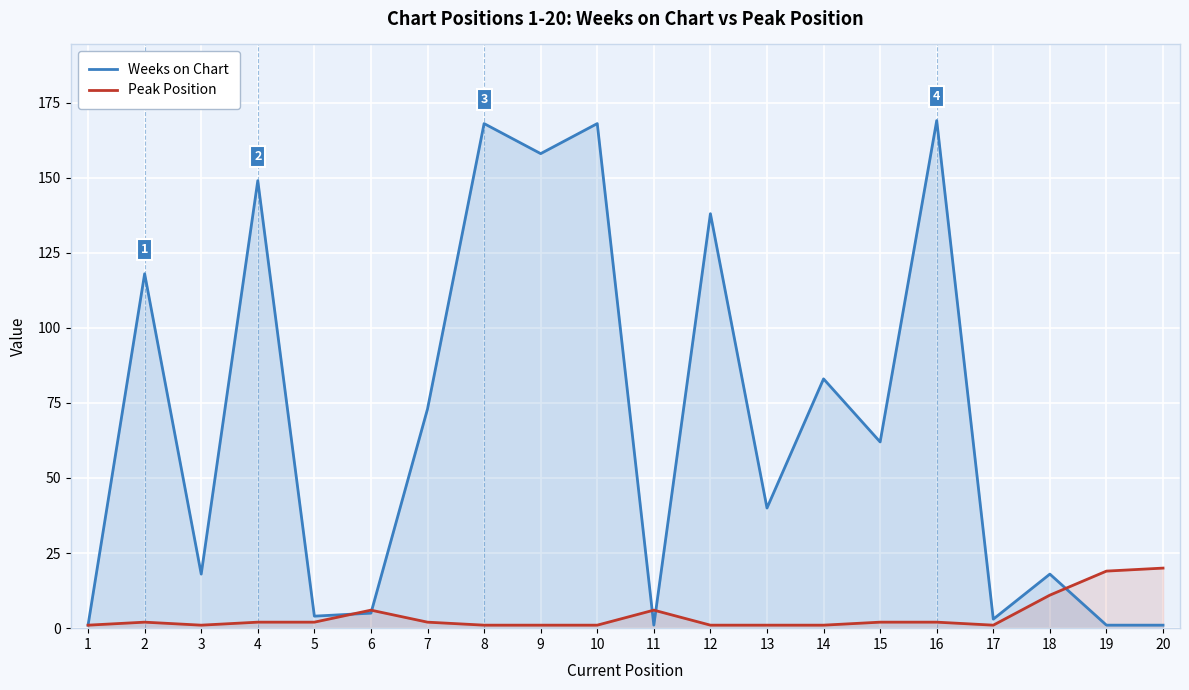

True or false: Weeks on Chart has more than 0 points higher than both neighbors.

True